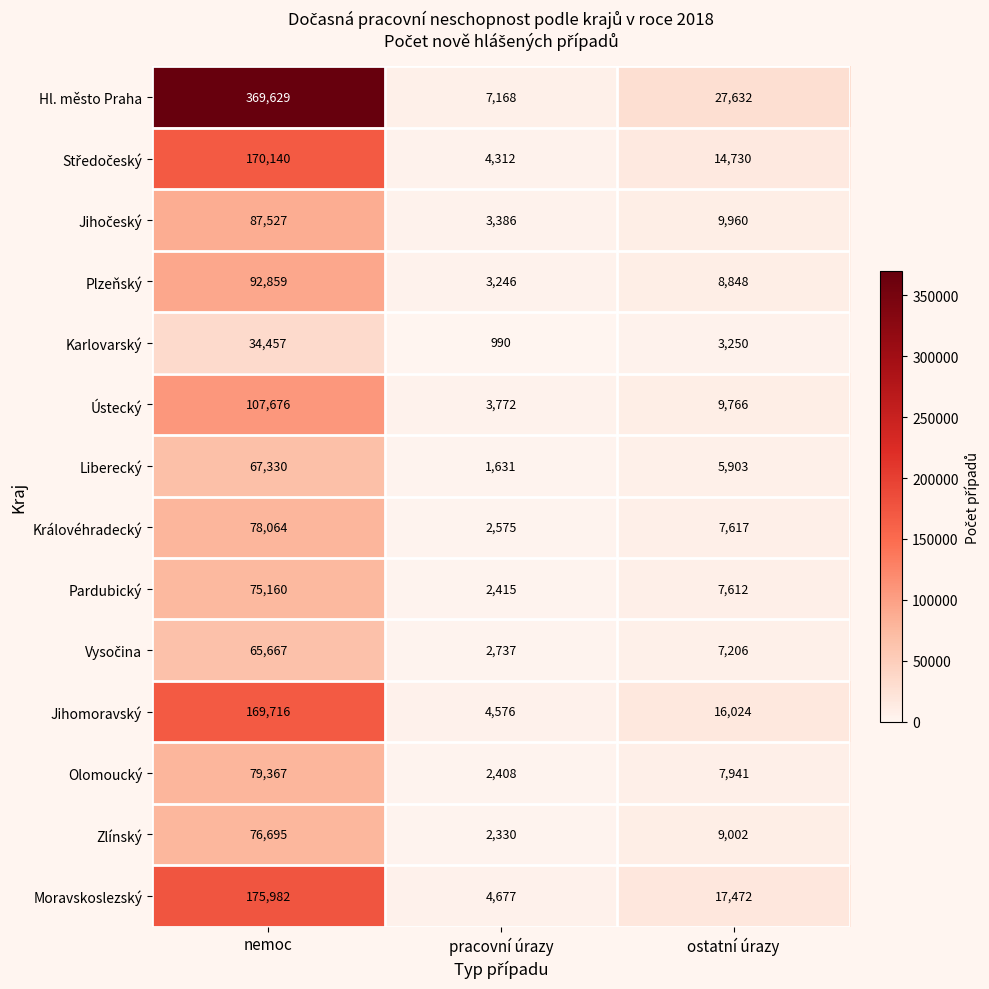

Which series has the largest total across all categories?

Hl. město Praha